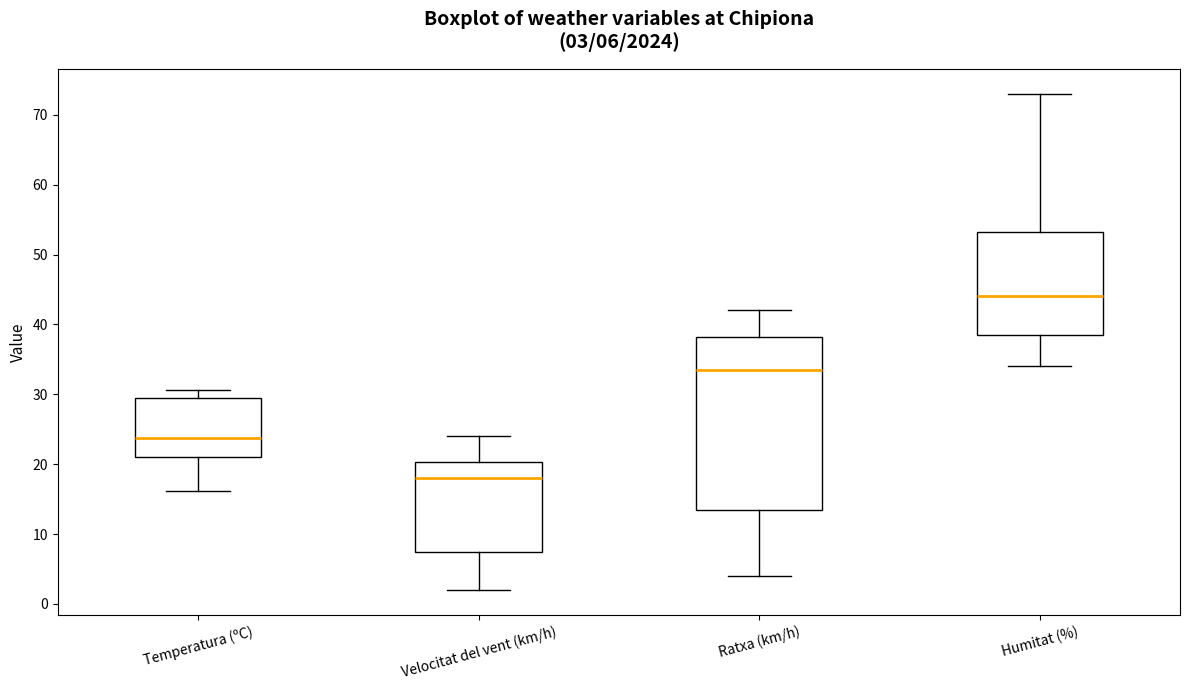

Comparing the boxes themselves (not the whiskers), which one is the tallest?

Ratxa (km/h)